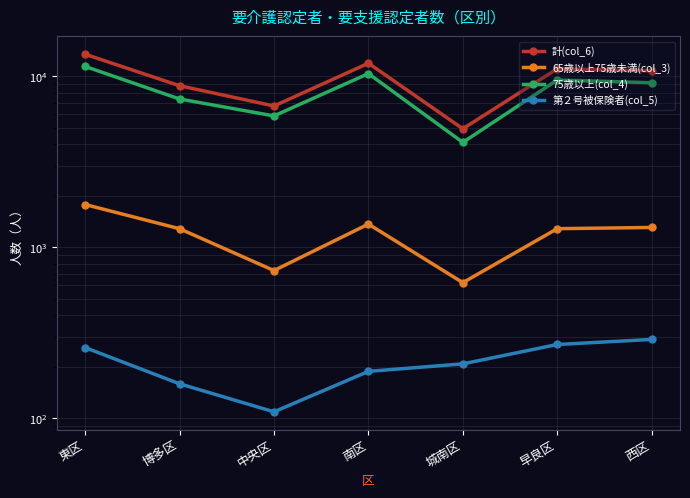

Between 城南区 and 西区, which is larger?

西区